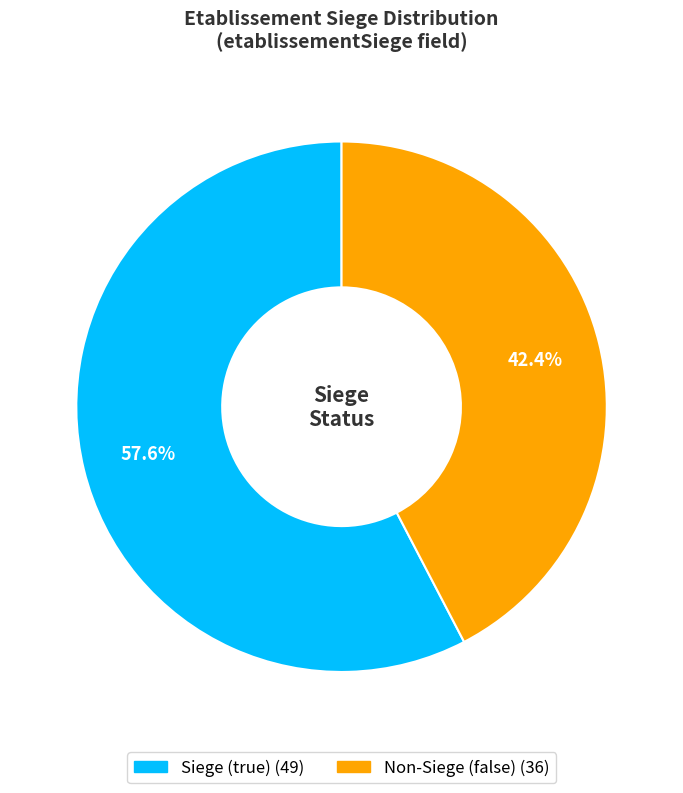

To the nearest percent, what is the average slice percentage?

50%